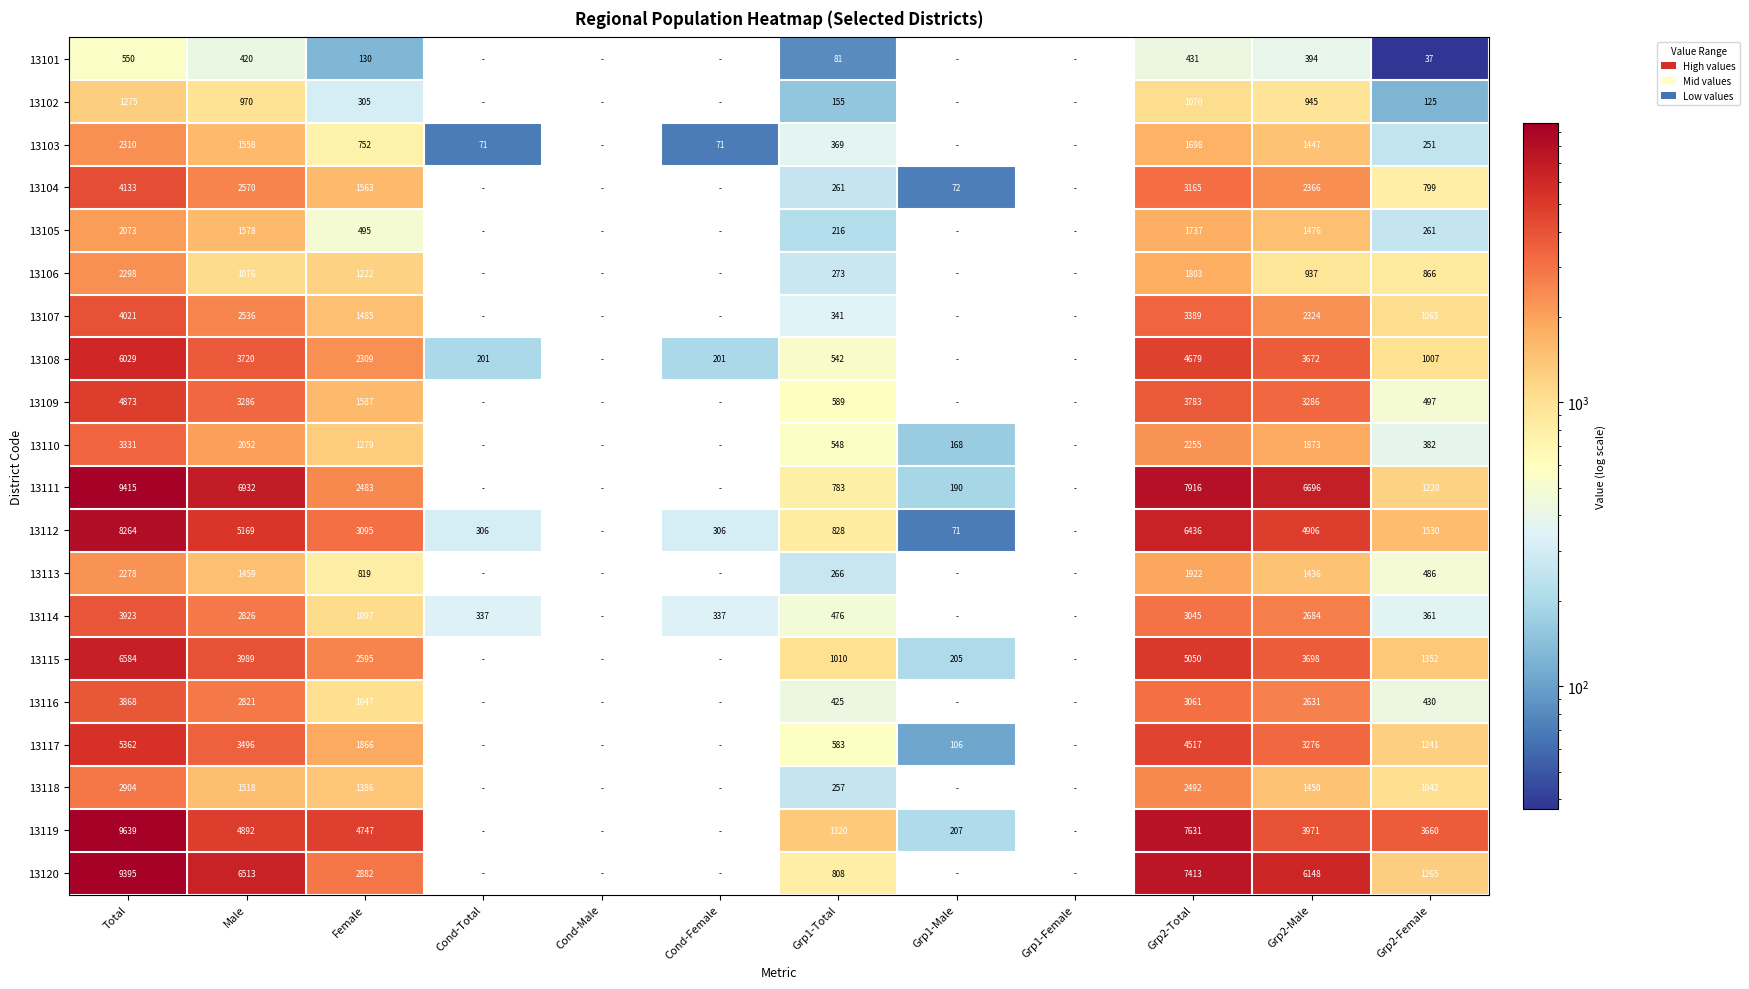

Is the value of 13105 at Grp1-Total greater than the value of 13103 at Cond-Total?

Yes